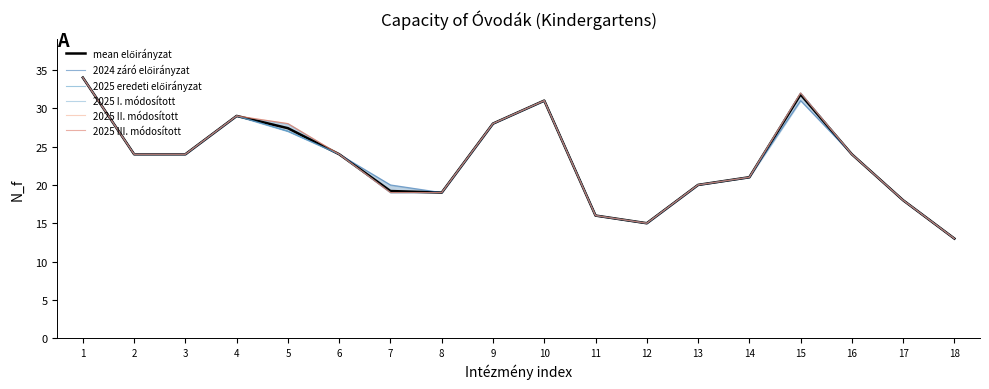

Rank the series at 2 from lowest to highest value.

mean előirányzat, 2024 záró előirányzat, 2025 eredeti előirányzat, 2025 I. módosított, 2025 II. módosított, 2025 III. módosított